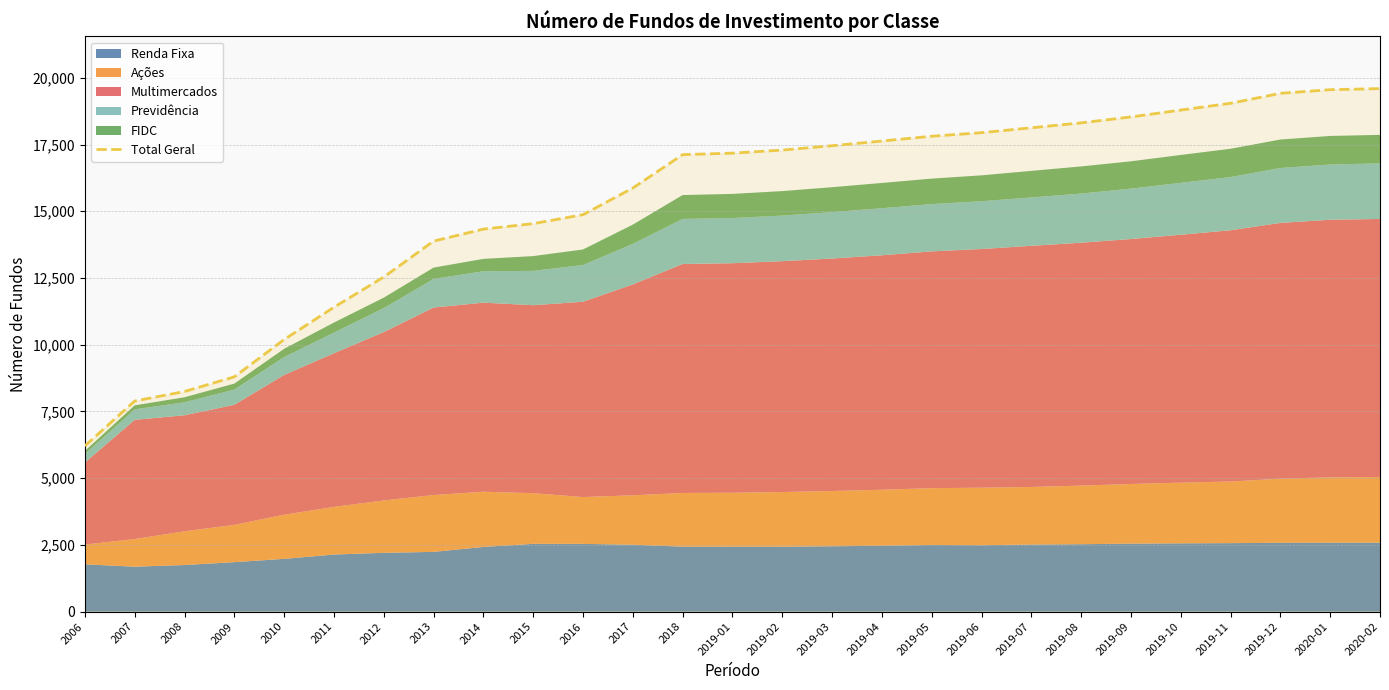

Reading left to right, transcribe all the data shown in this chart.

6210	7892	8248	8798	10196	11405	12537	13882	14332	14537	14873	15871	17122	17178	17293	17456	17632	17812	17944	18128	18312	18535	18792	19046	19419	19555	19596